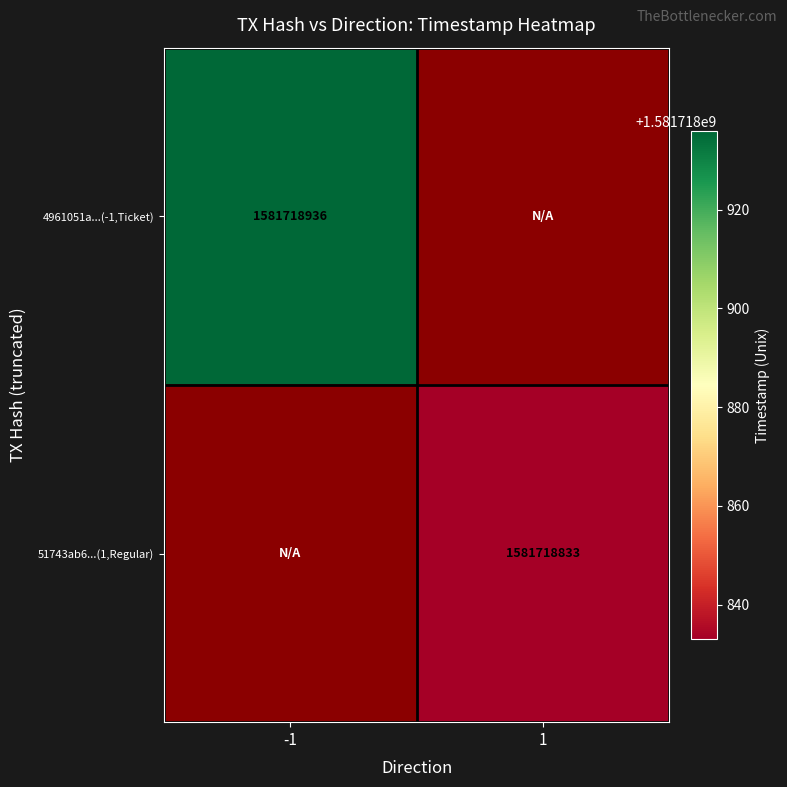

Between direction -1 (Ticket) and direction 1 (Regular), which is larger?

direction -1 (Ticket)